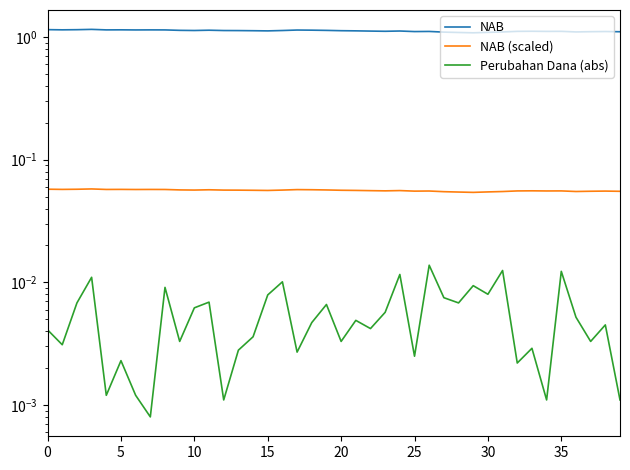

What is the label of the 38th point from the left?

37